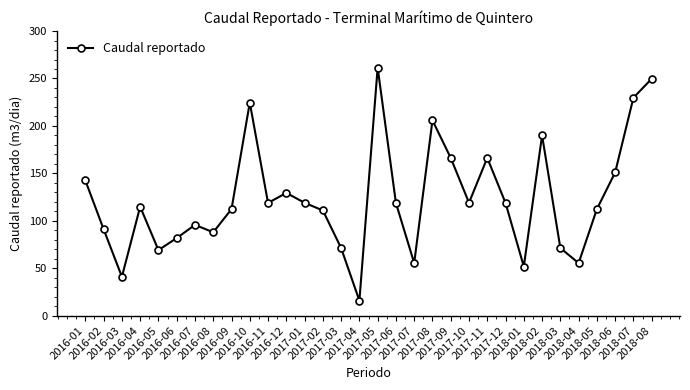

At which category does the chart reach its minimum across all series?

2017-04